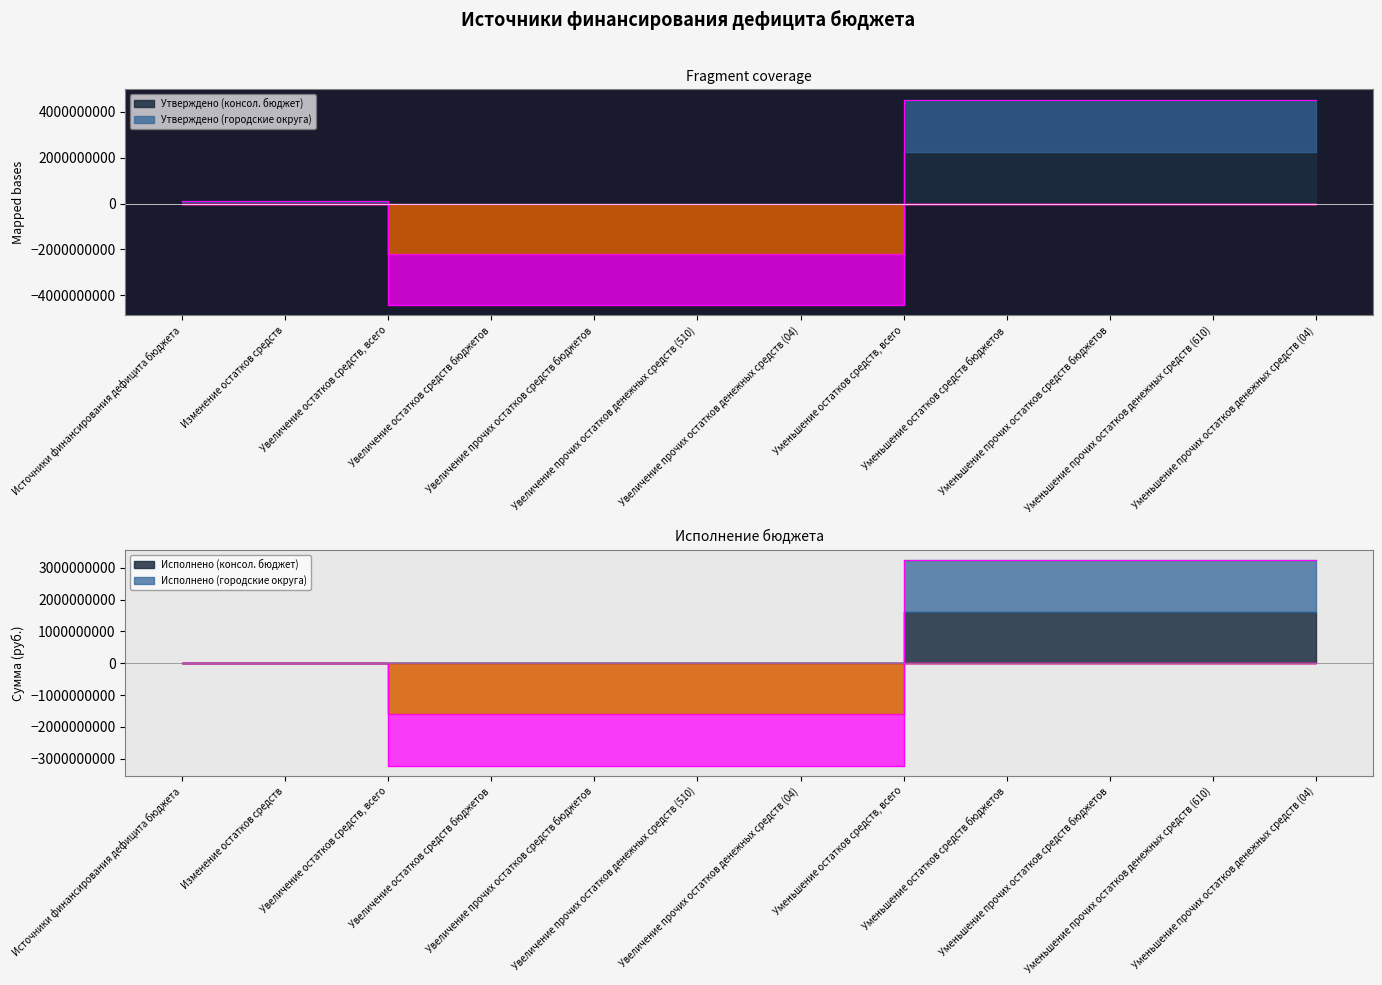

Which series changed the most between Увеличение остатков средств бюджетов and Уменьшение прочих остатков денежных средств (610)?

Утверждено (консол. бюджет)